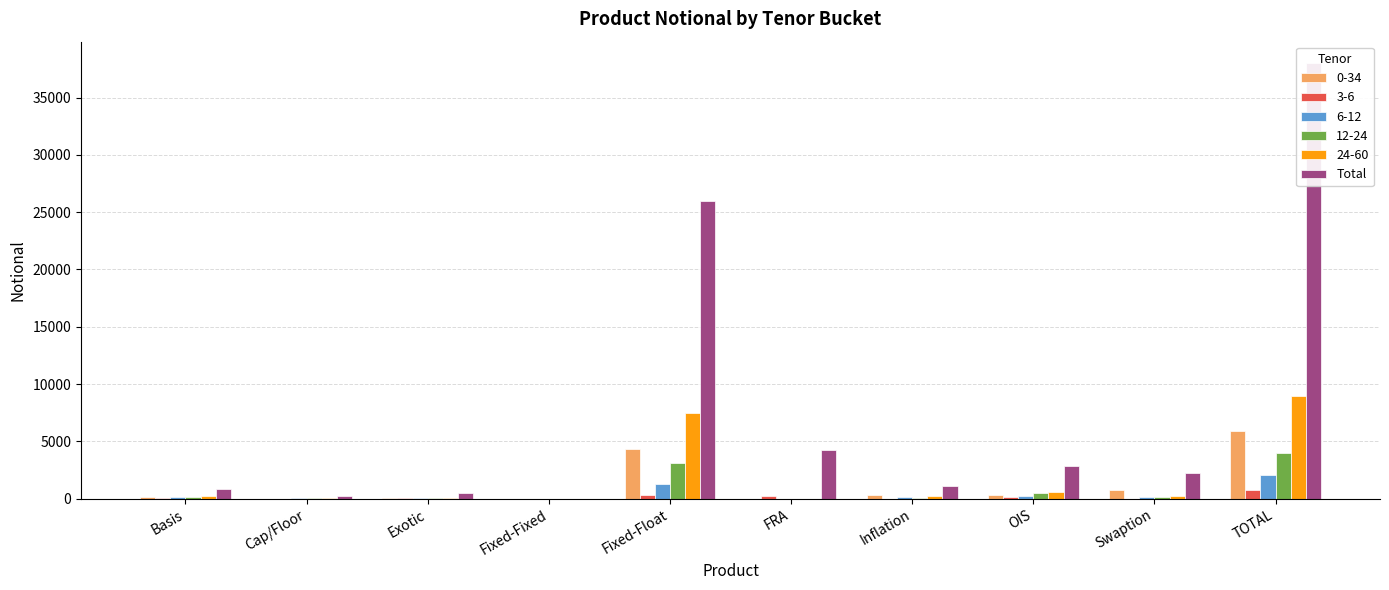

What is the value of the 8th bar from the left?

2878